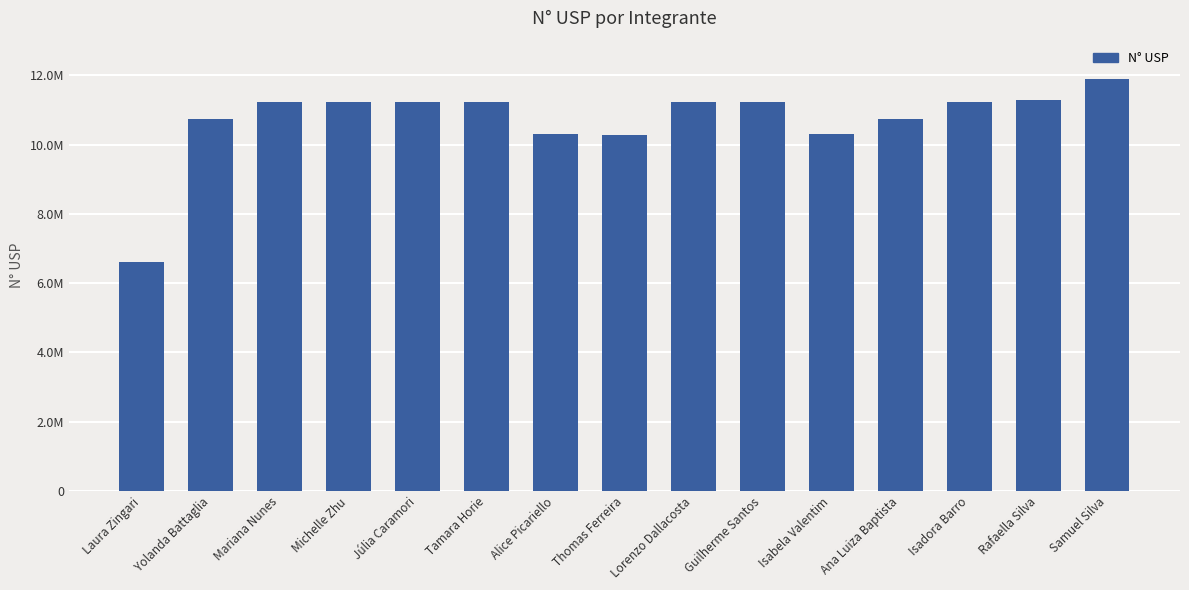

At which label does the data first exceed 11237280?

Mariana Nunes